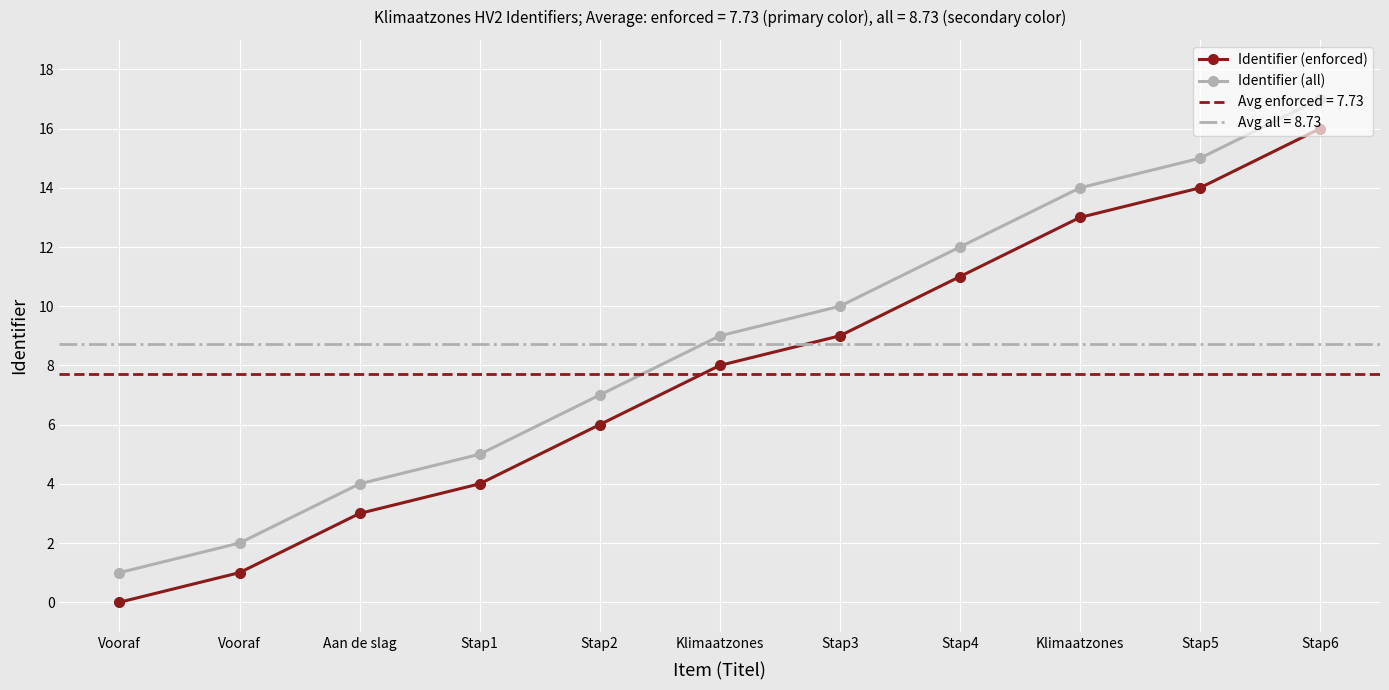

Rank the series at Stap2 from highest to lowest value.

Identifier (all), Identifier (enforced)